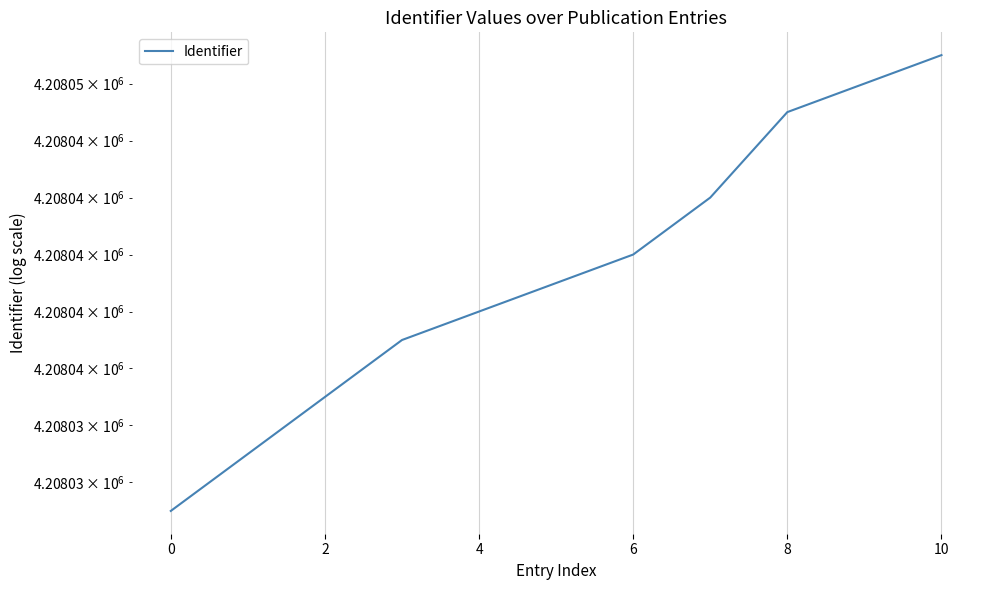

Is it true that the value at 9 is 4208046?

True